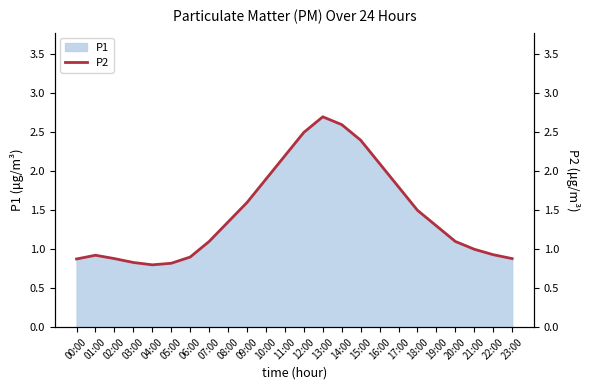

What is the change in value from 10:00 to 13:00?

+0.8